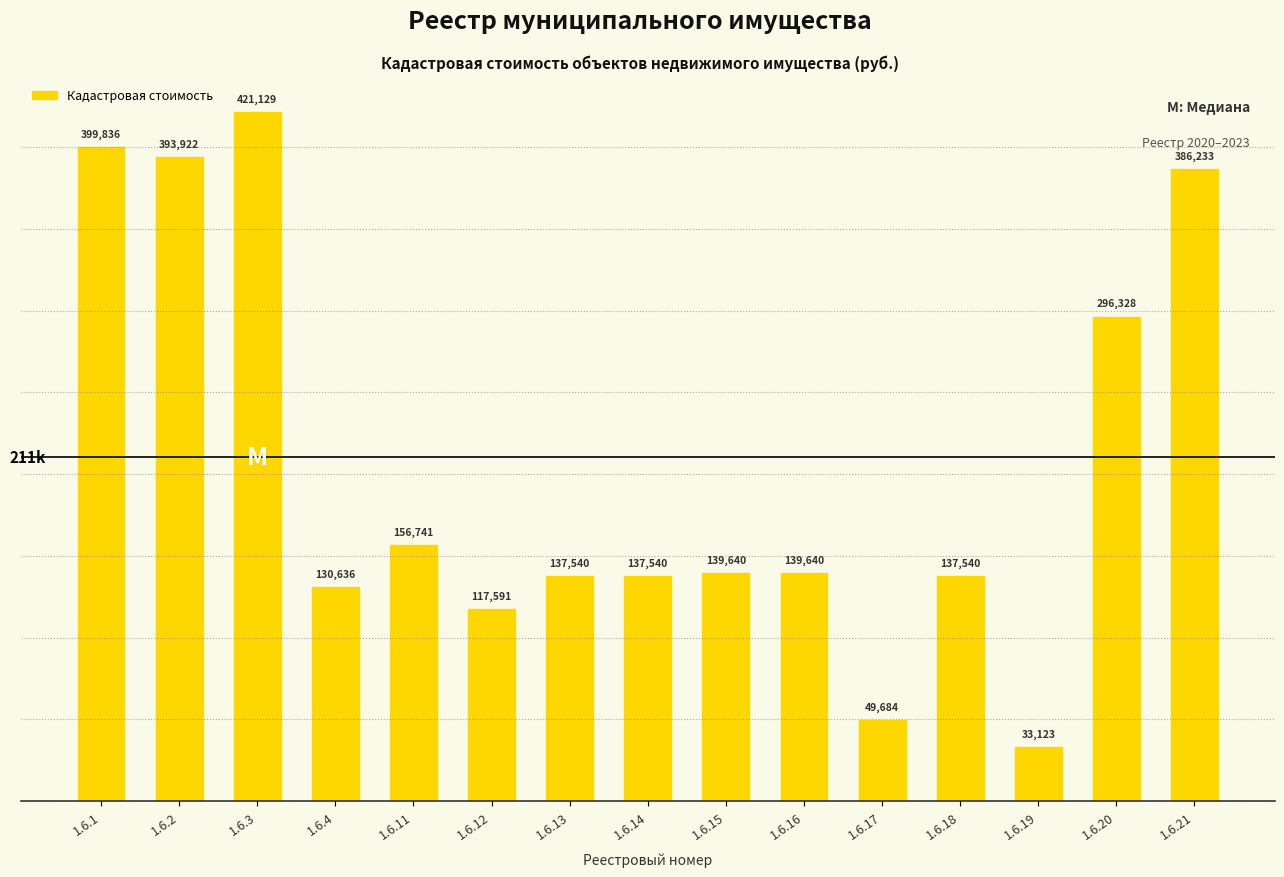

True or false: the data shows 99704.5 at 1.6.2.

False